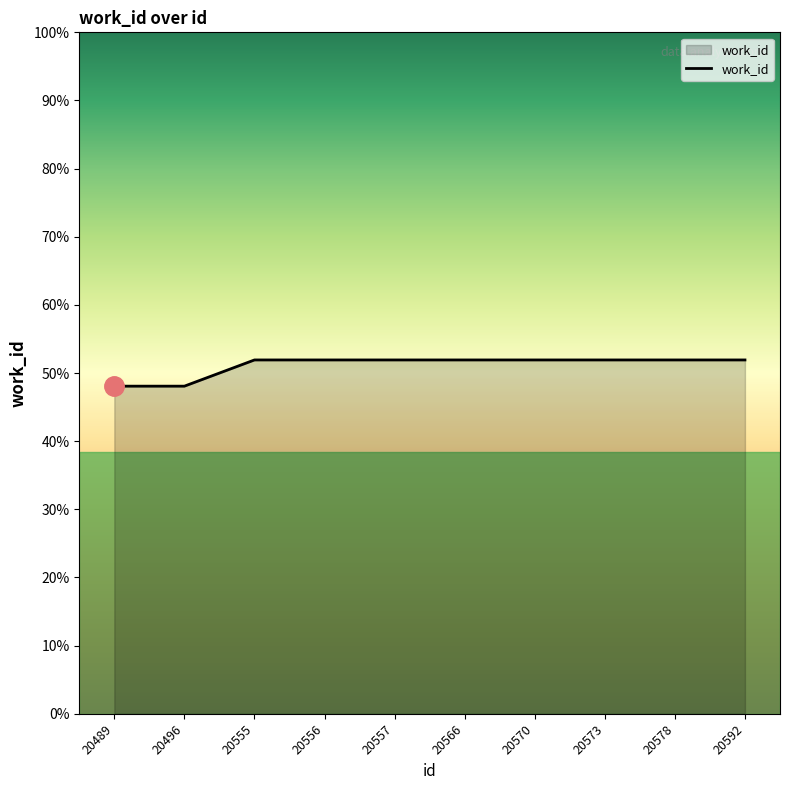

Is this an area chart (filled region under the line)?

Yes